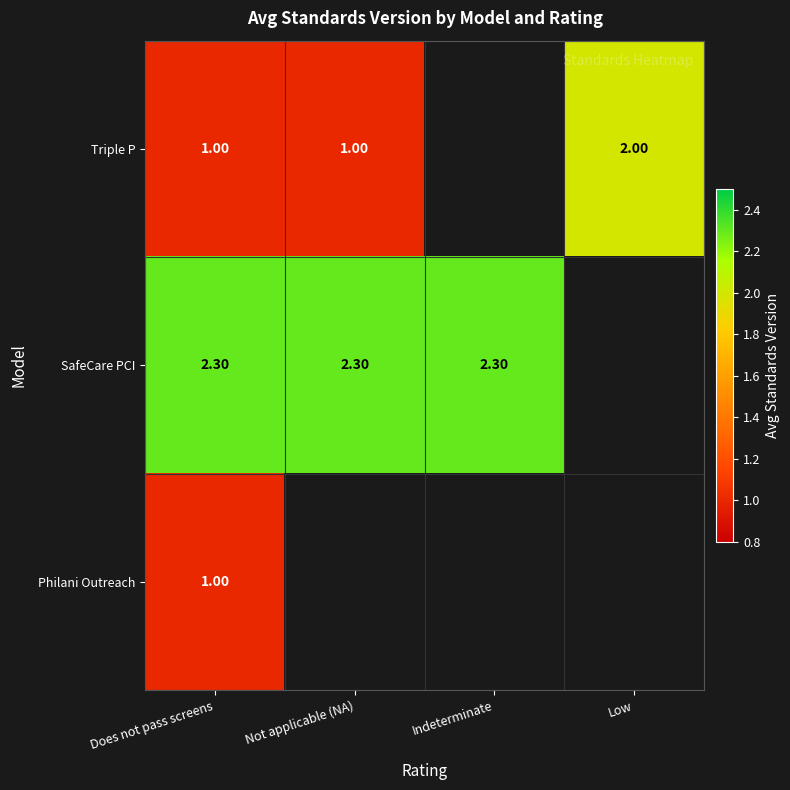

Is the value of Philani Outreach at Does not pass screens greater than the value of SafeCare PCI at Not applicable (NA)?

No